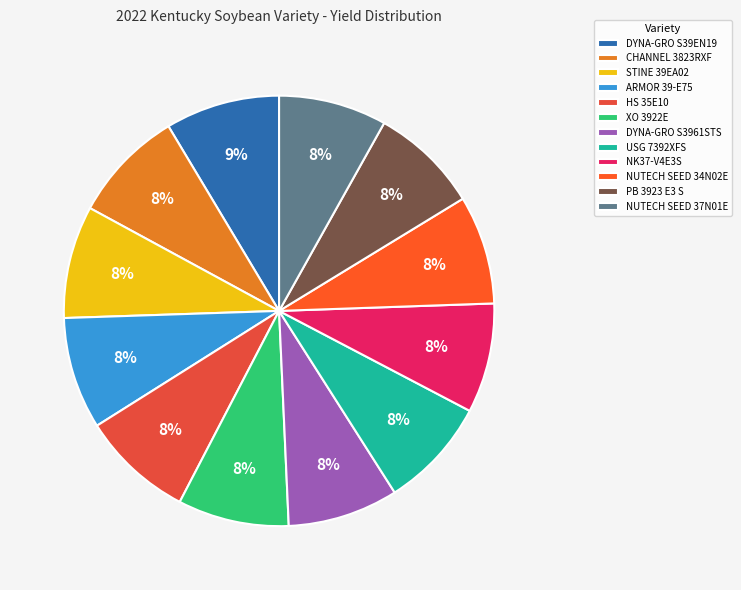

Does any single category account for the majority?

No